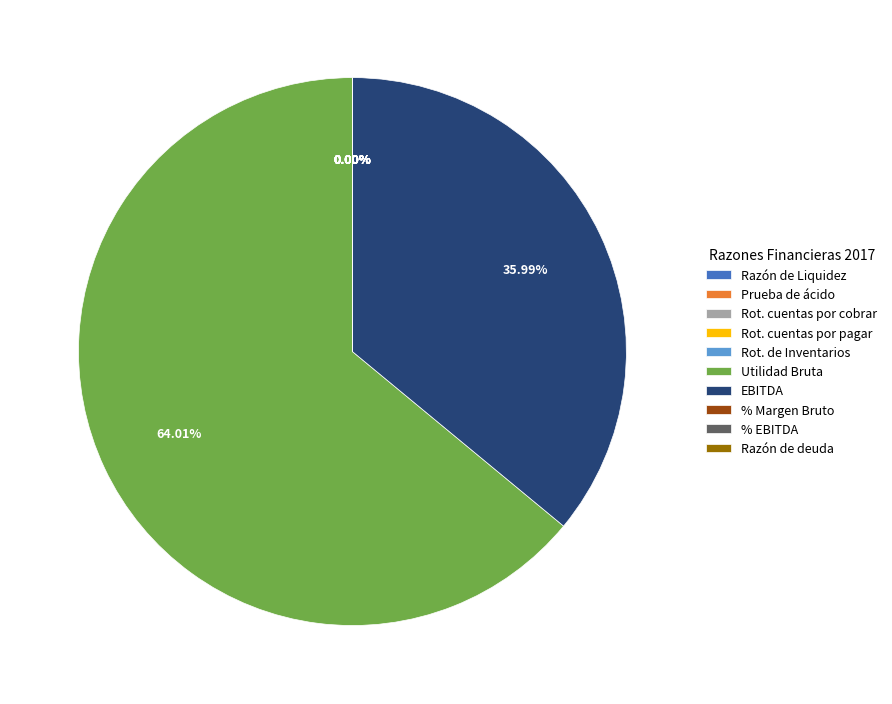

What is the largest slice in the pie chart?

Utilidad Bruta